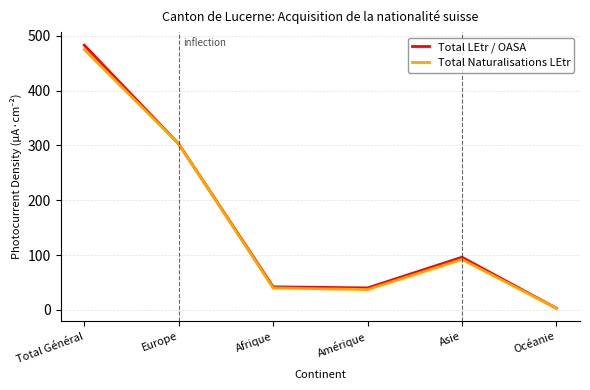

At which category is the sum across all series the highest?

Total Général